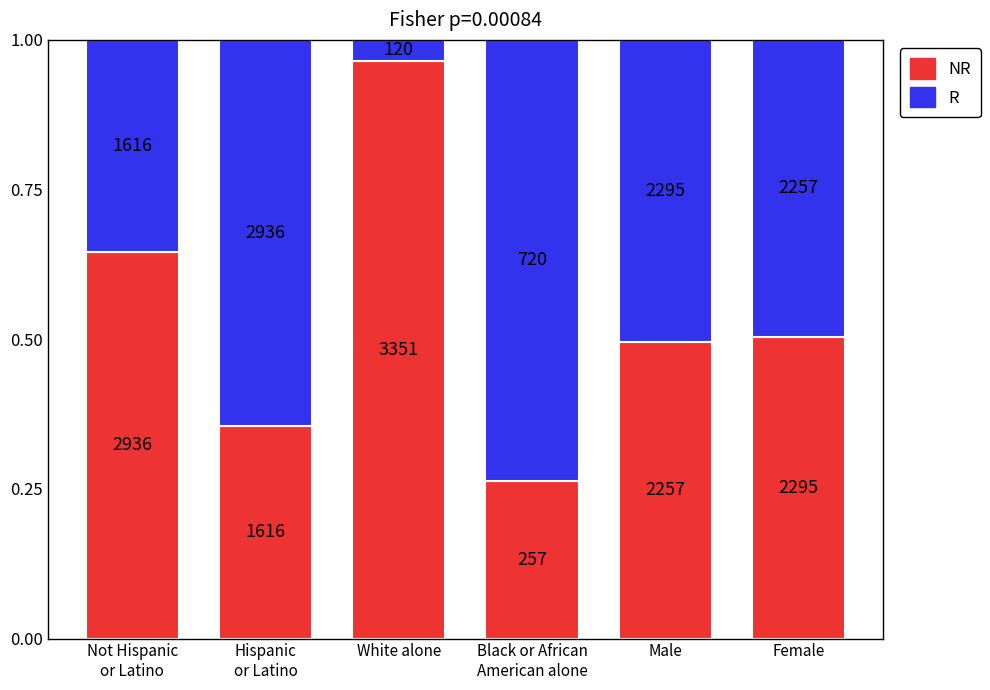

The value of R at Hispanic
or Latino is 0.6. True or false?

True